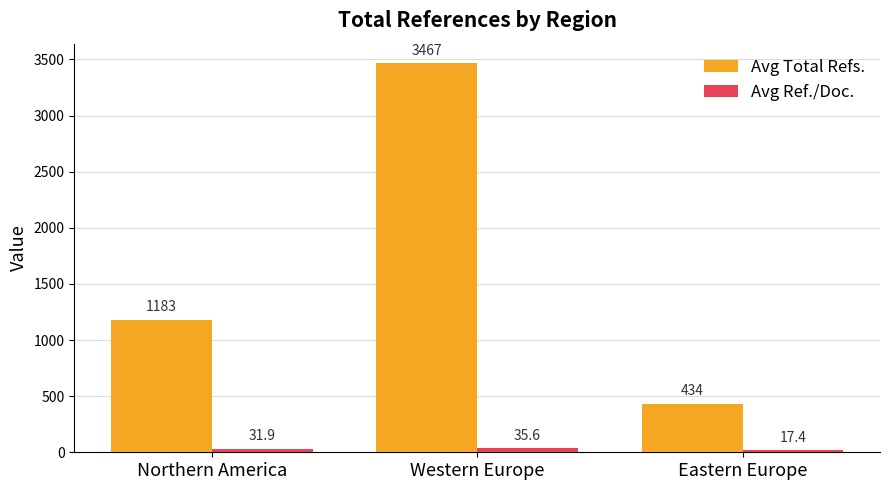

At which label is Avg Total Refs. closest to 1950?

Northern America